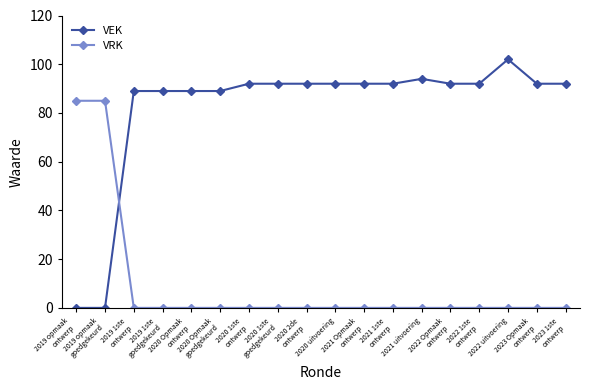

What is the label of the 3rd point from the right?

2022 uitvoering